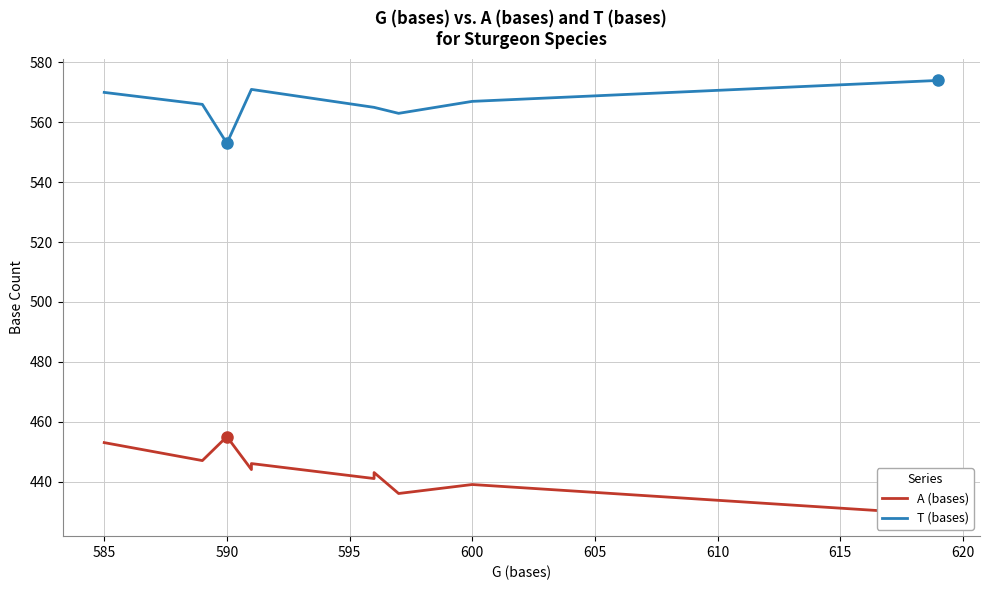

True or false: A (bases) has more than 2 points higher than both neighbors.

True